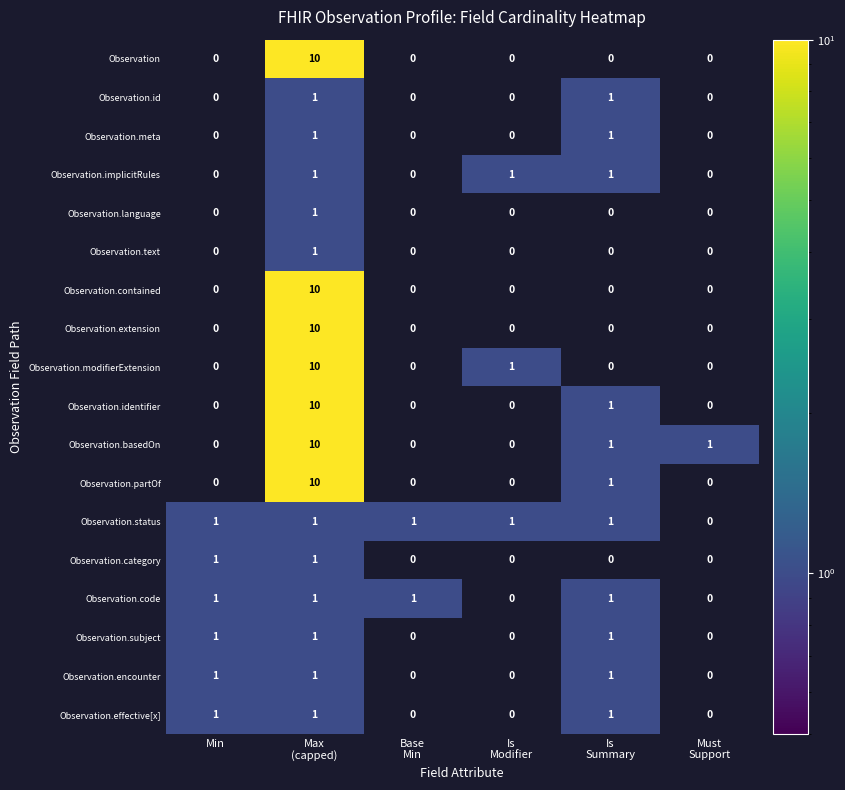

What is the greatest value displayed?

10